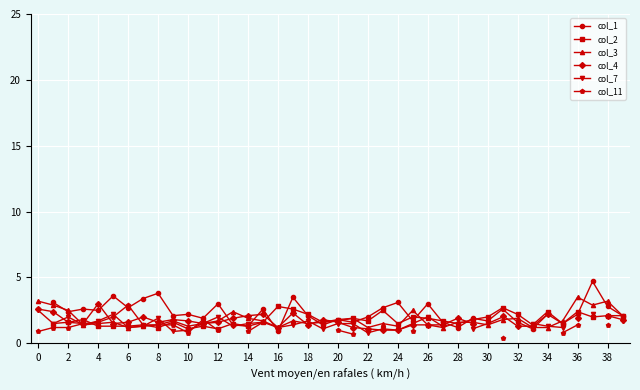

How many positive values does the col_2 series have?

39